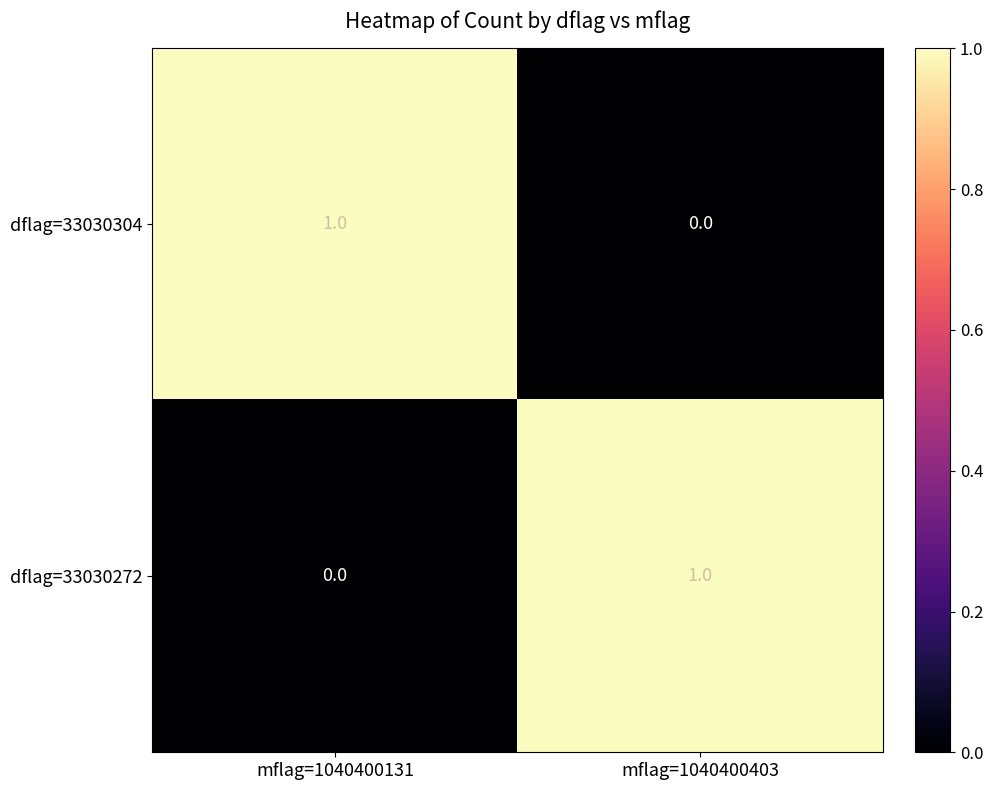

Is the value of dflag=33030304 at mflag=1040400403 greater than the value of dflag=33030272 at mflag=1040400403?

No